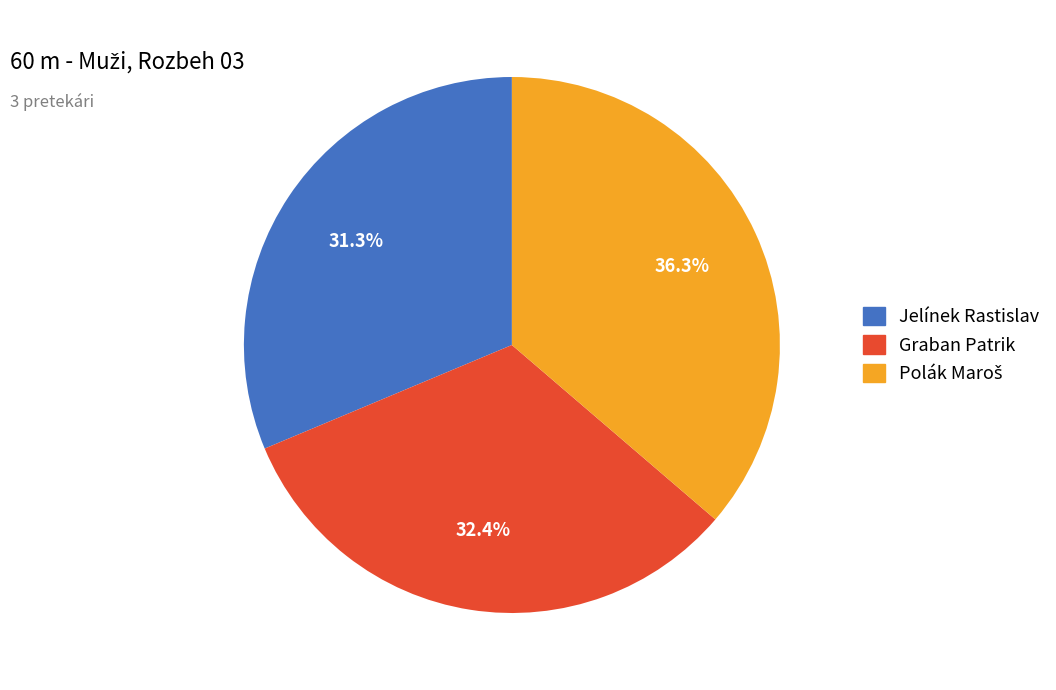

What is the smallest slice in the pie chart?

Jelínek Rastislav